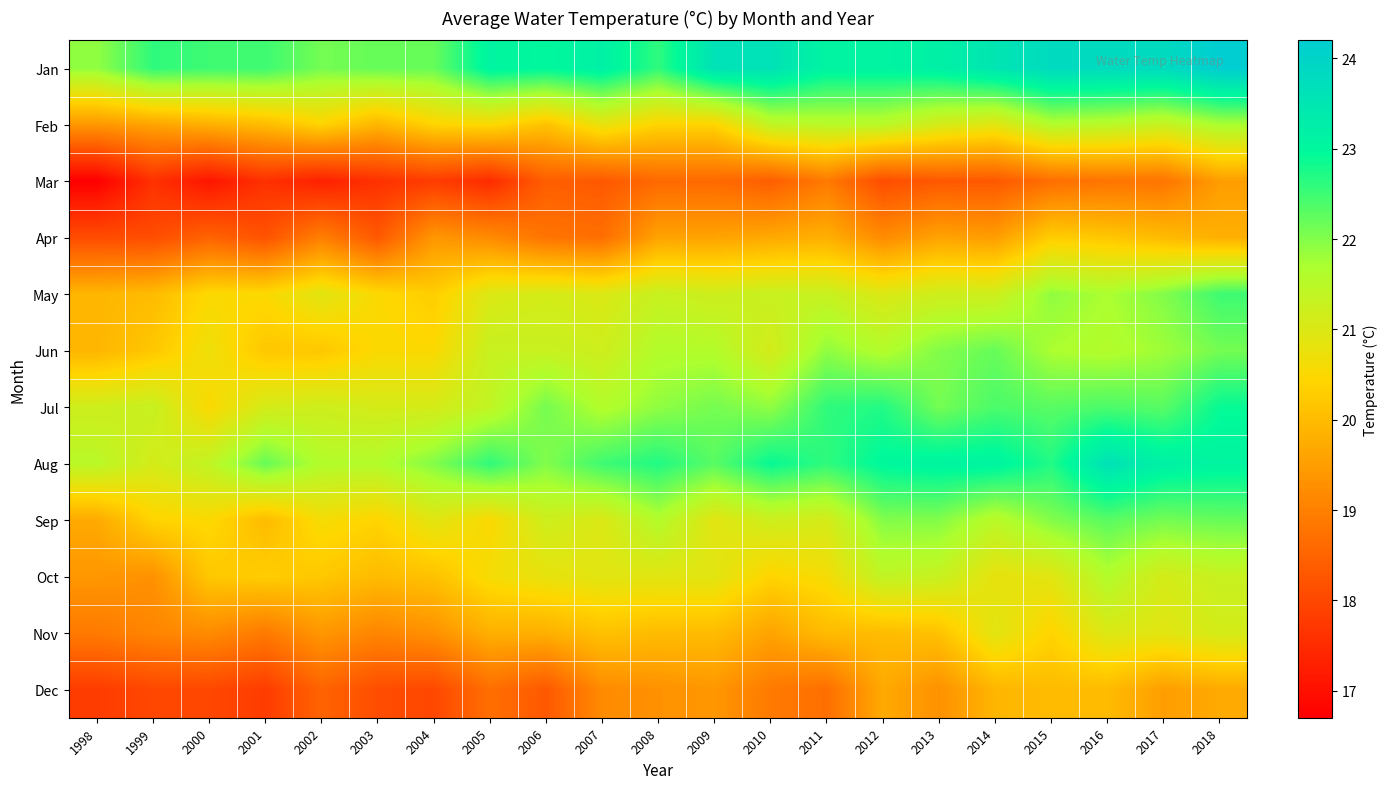

Rank the series by their maximum value, from highest to lowest.

Jan, Aug, Jul, May, Sep, Jun, Feb, Oct, Nov, Apr, Dec, Mar